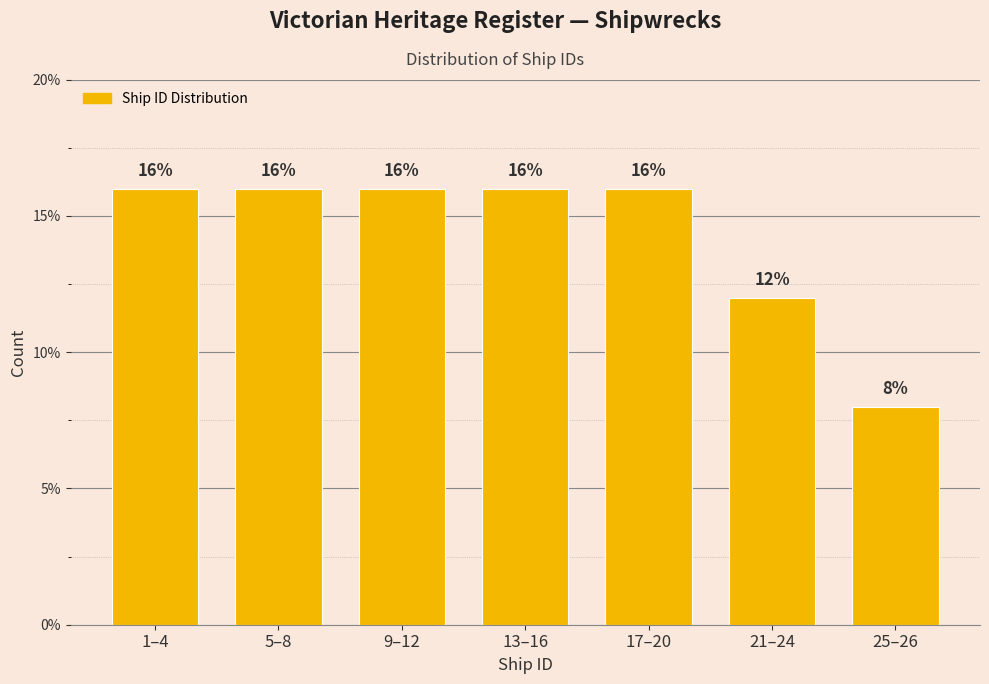

Reading left to right, what are all the values shown in this chart?

1–4=16	5–8=16	9–12=16	13–16=16	17–20=16	21–24=12	25–26=8